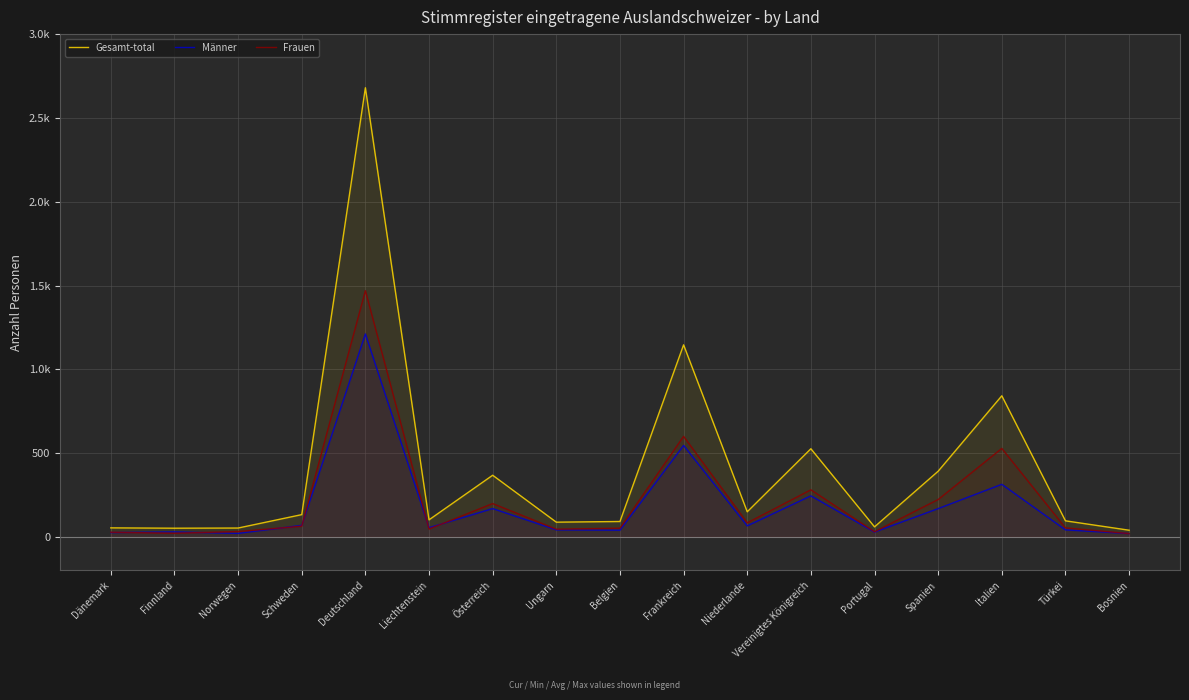

Which series changed the most between Schweden and Liechtenstein?

Gesamt-total